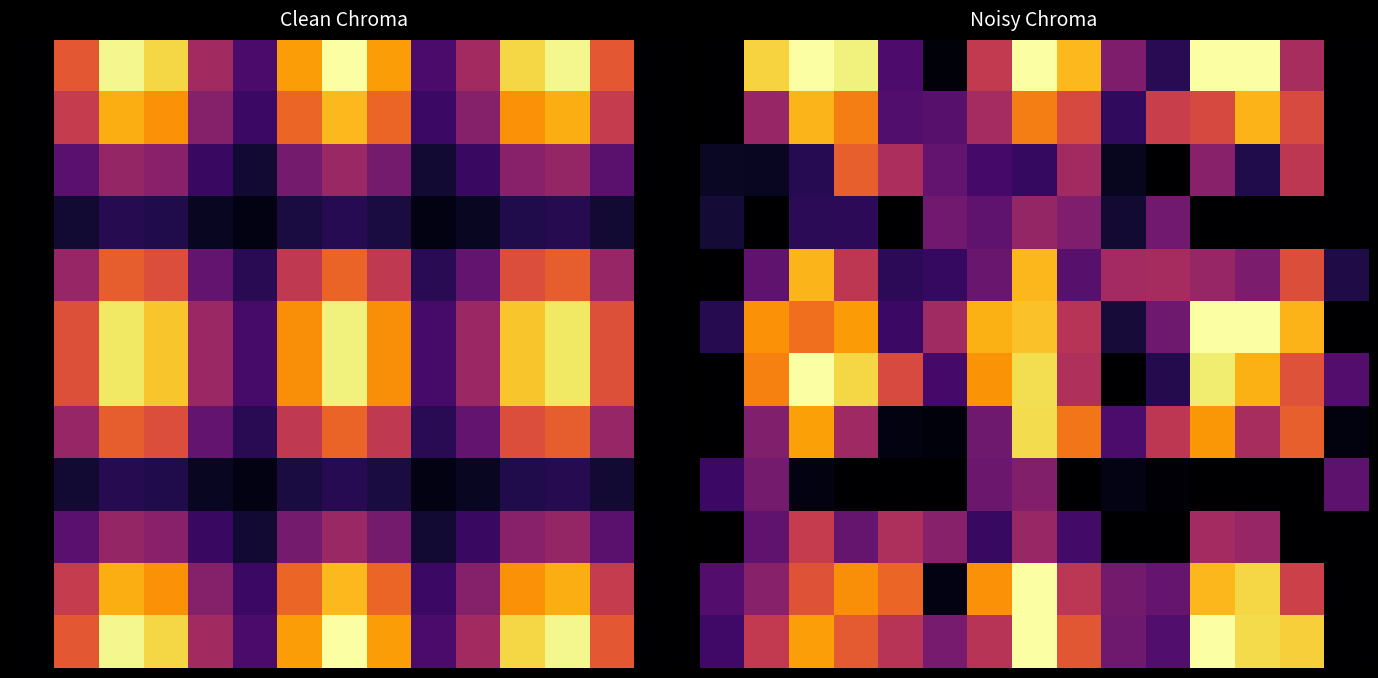

How many data points does each series have?

15